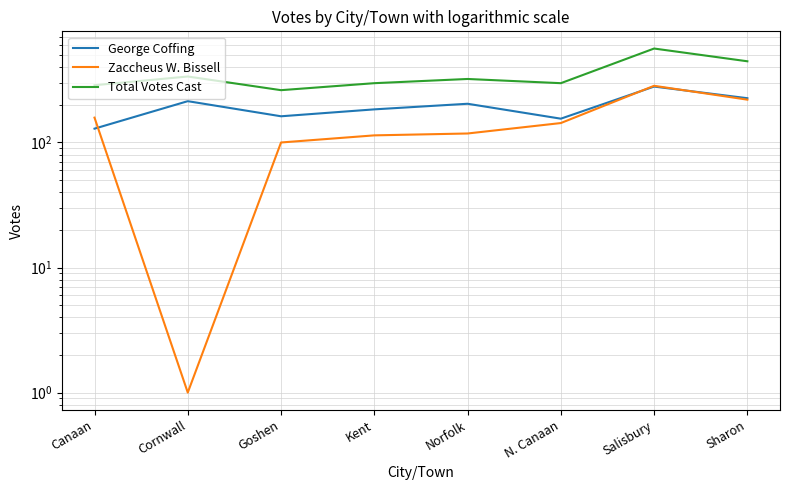

How many data points does each series have?

8